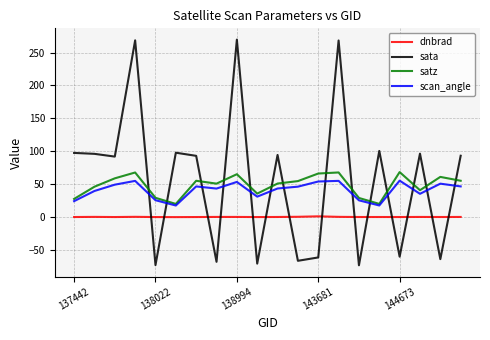

Which series has the largest range (max minus min)?

sata